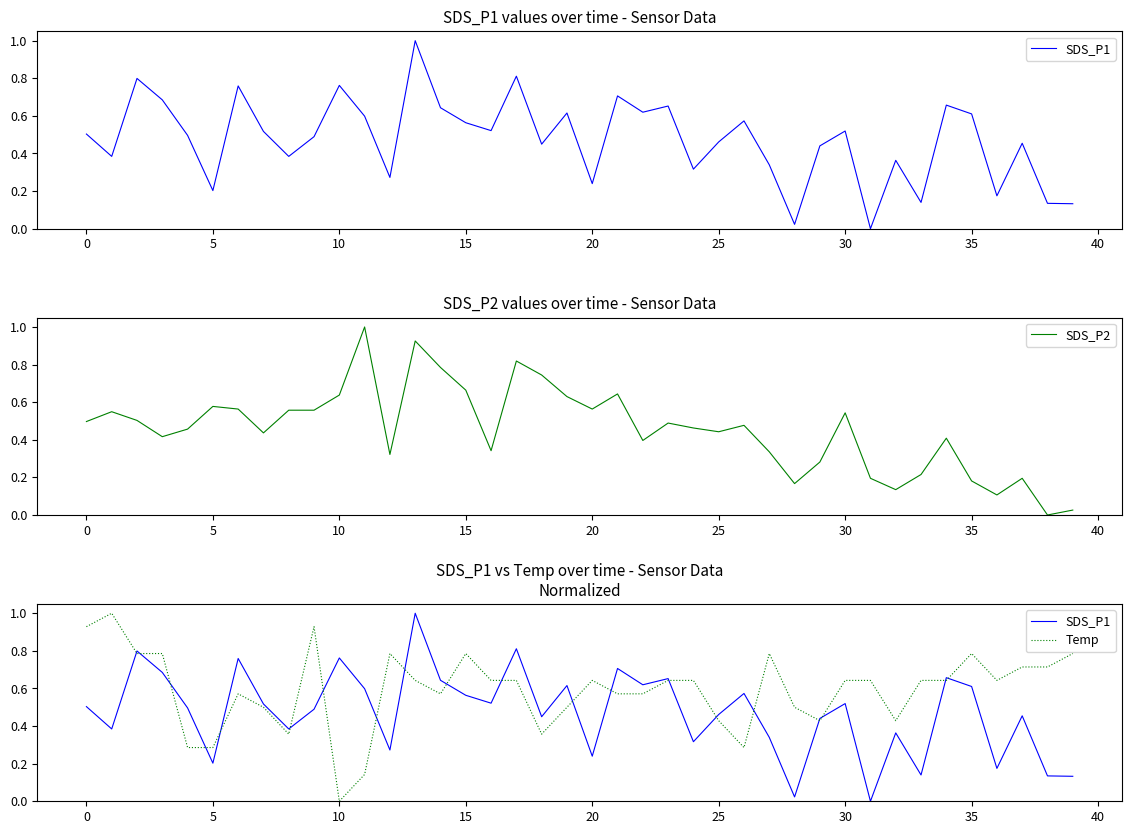

Reading left to right, extract all data points from this chart.

SDS_P1: 0.5	0.4	0.8	0.7	0.5	0.2	0.8	0.5	0.4	0.5	0.8	0.6	0.3	1.0	0.6	0.6	0.5	0.8	0.4	0.6	0.2	0.7	0.6	0.7	0.3	0.5	0.6	0.3	0.0	0.4	0.5	0.0	0.4	0.1	0.7	0.6	0.2	0.5	0.1	0.1
SDS_P2: 0.5	0.5	0.5	0.4	0.5	0.6	0.6	0.4	0.6	0.6	0.6	1.0	0.3	0.9	0.8	0.7	0.3	0.8	0.7	0.6	0.6	0.6	0.4	0.5	0.5	0.4	0.5	0.3	0.2	0.3	0.5	0.2	0.1	0.2	0.4	0.2	0.1	0.2	0.0	0.0
Temp: 0.9	1.0	0.8	0.8	0.3	0.3	0.6	0.5	0.4	0.9	0.0	0.1	0.8	0.6	0.6	0.8	0.6	0.6	0.4	0.5	0.6	0.6	0.6	0.6	0.6	0.4	0.3	0.8	0.5	0.4	0.6	0.6	0.4	0.6	0.6	0.8	0.6	0.7	0.7	0.8